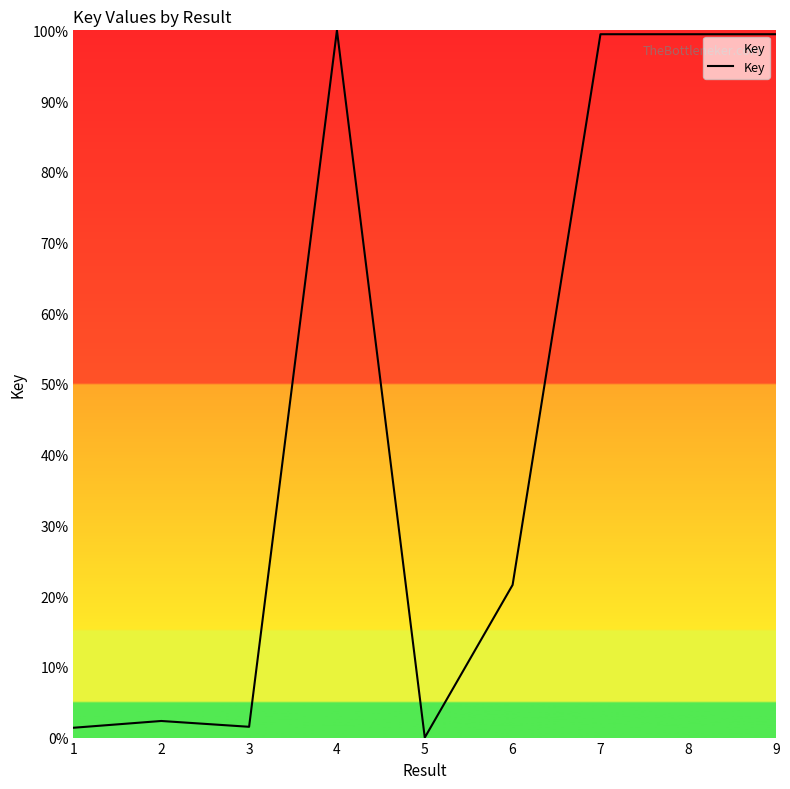

What is the sum of the values at 8 and 9?

198.9